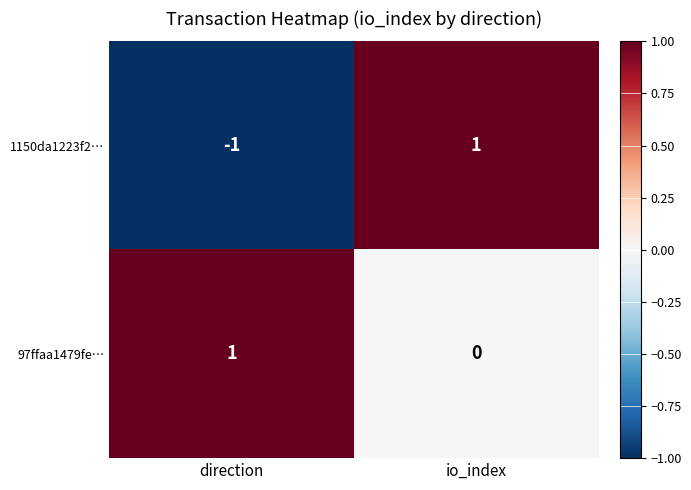

Which series has the largest range (max minus min)?

1150da1223f2…